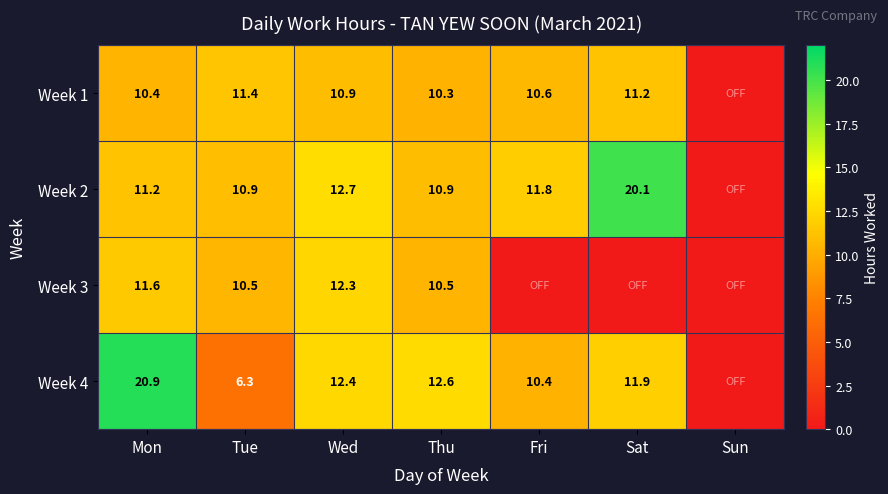

What is the difference between the Week 1 values at Thu and Tue?

1.1